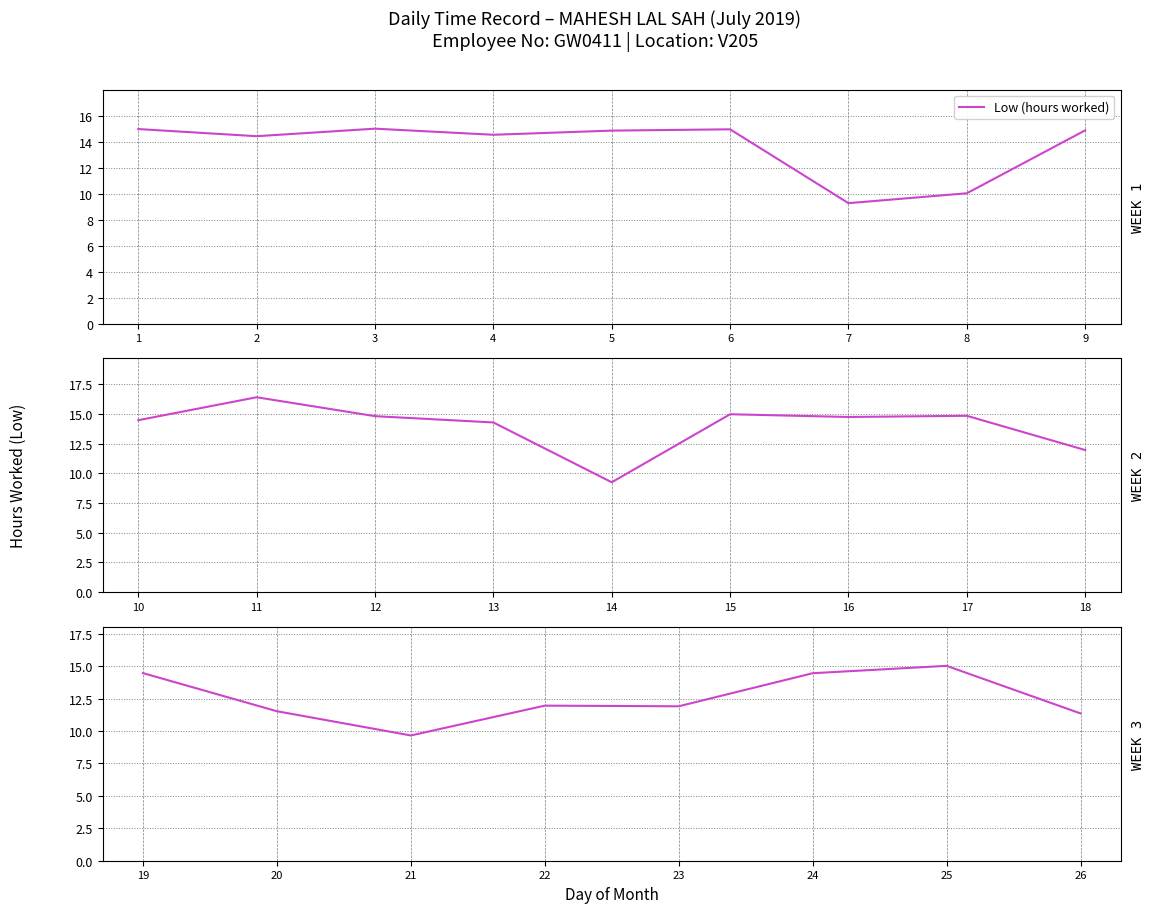

What is the value of the 6th point from the left?

14.5